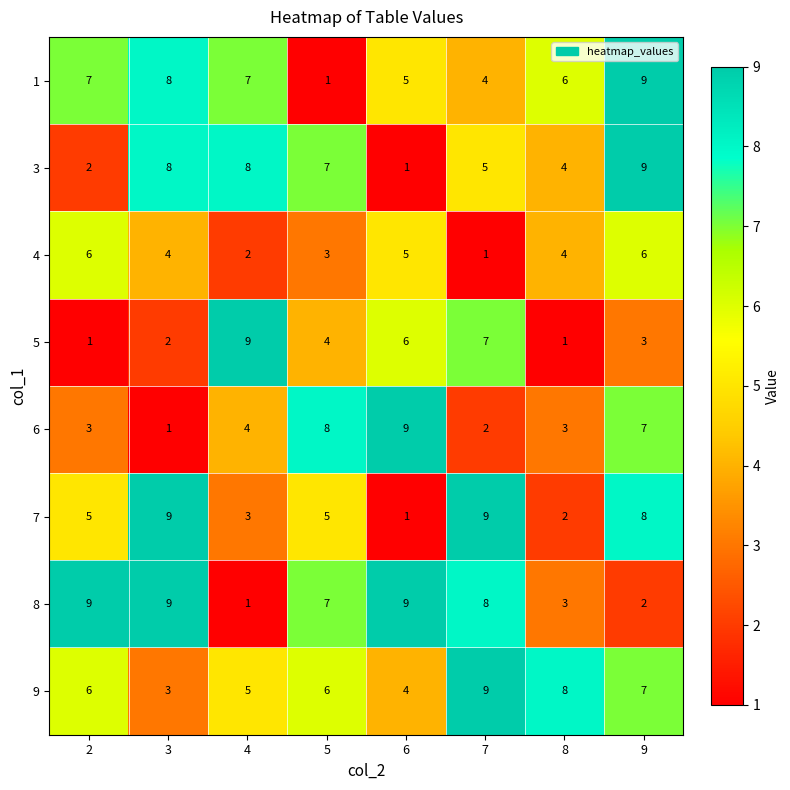

Count the 1 values in the range 5 to 8.

5